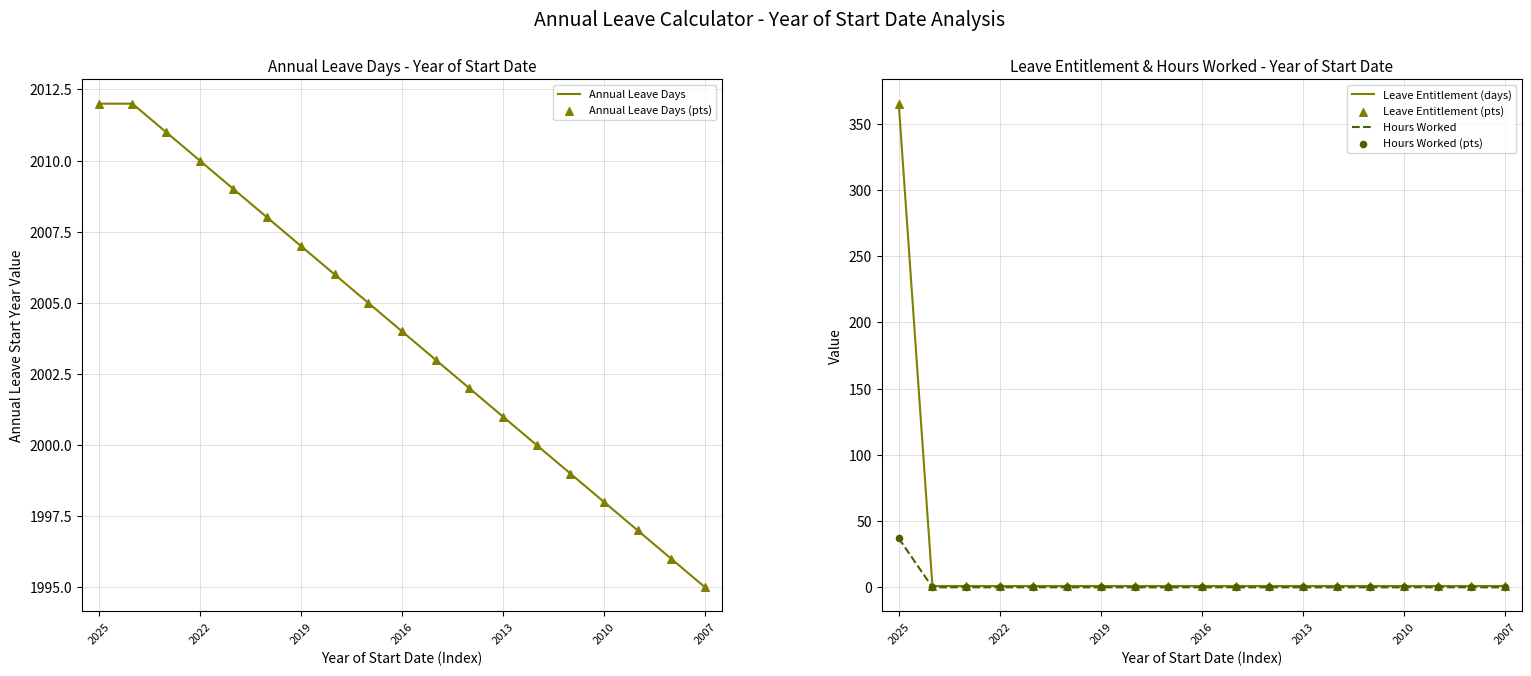

At how many categories does at least one series exceed 1923?

19